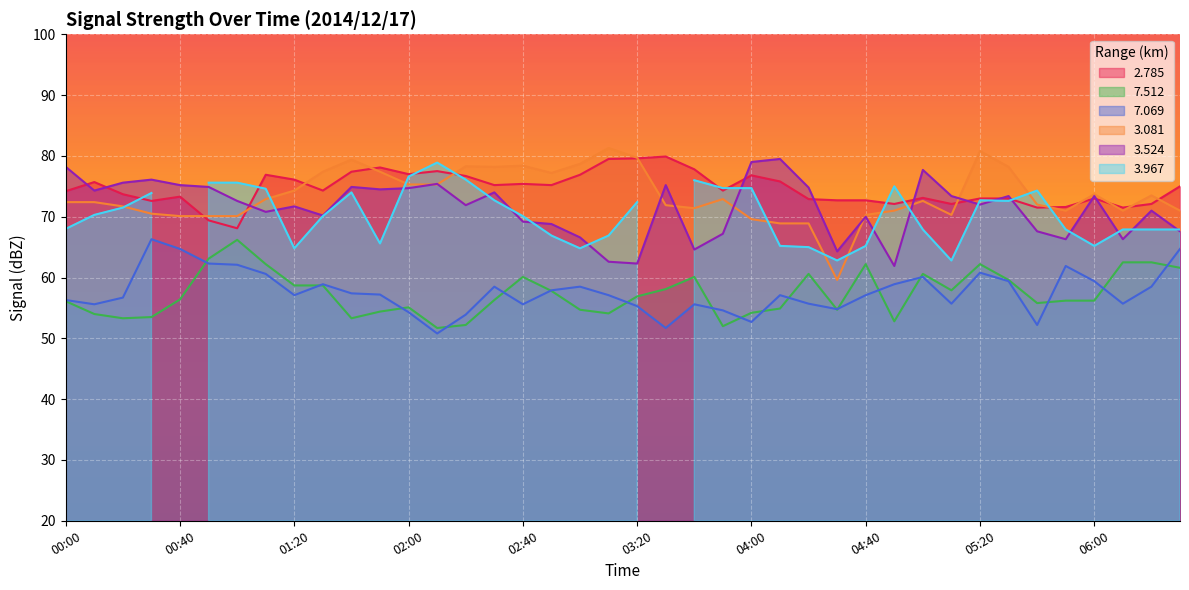

At which label does   7.512 first exceed 56?

00:00